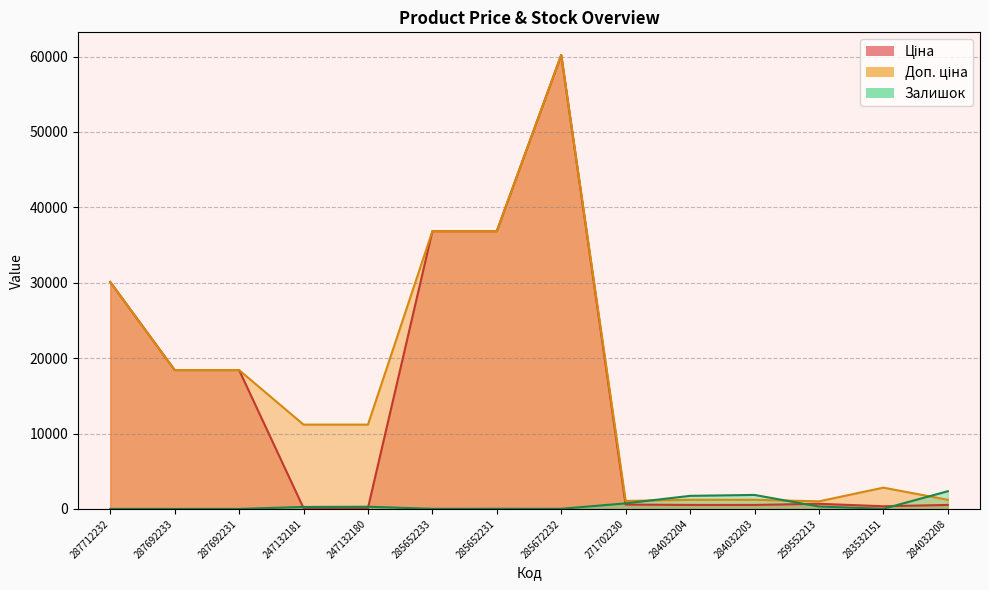

At which category does Залишок reach its first local valley?

285652233